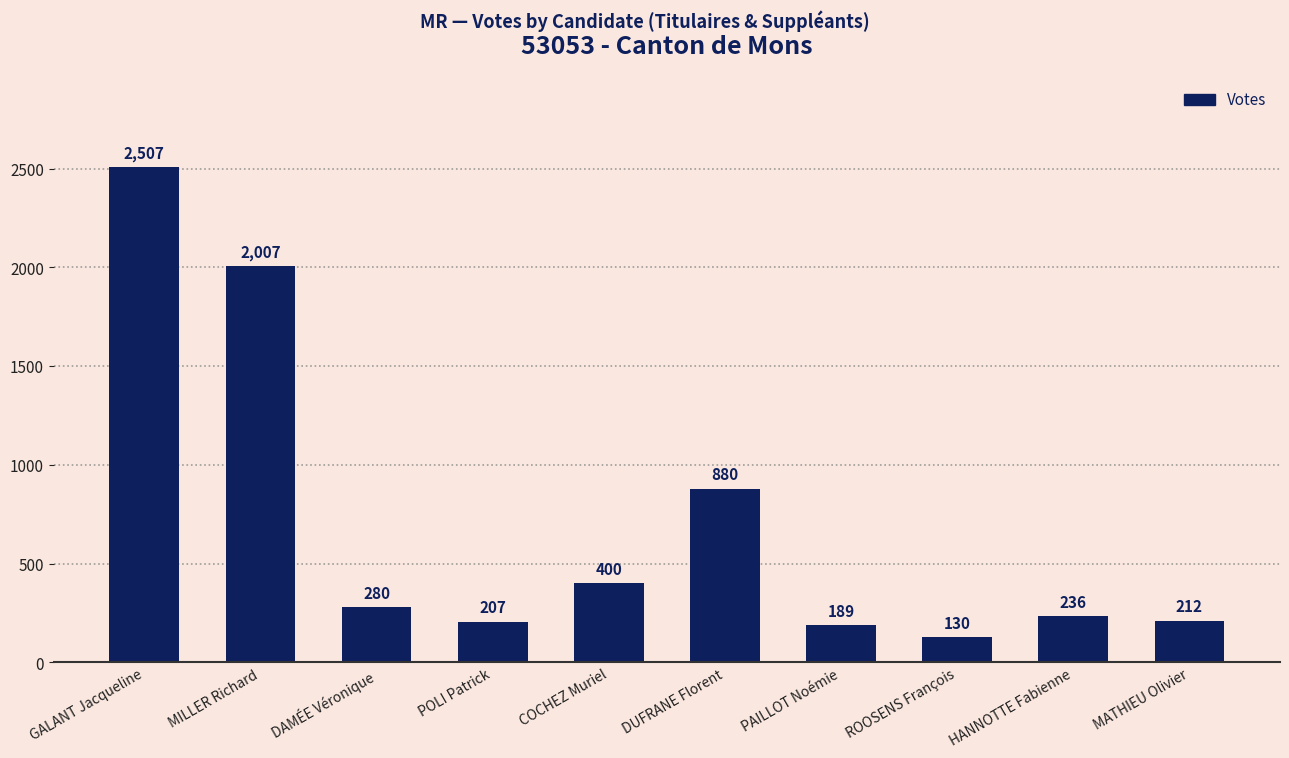

The value at POLI Patrick is 357. True or false?

False